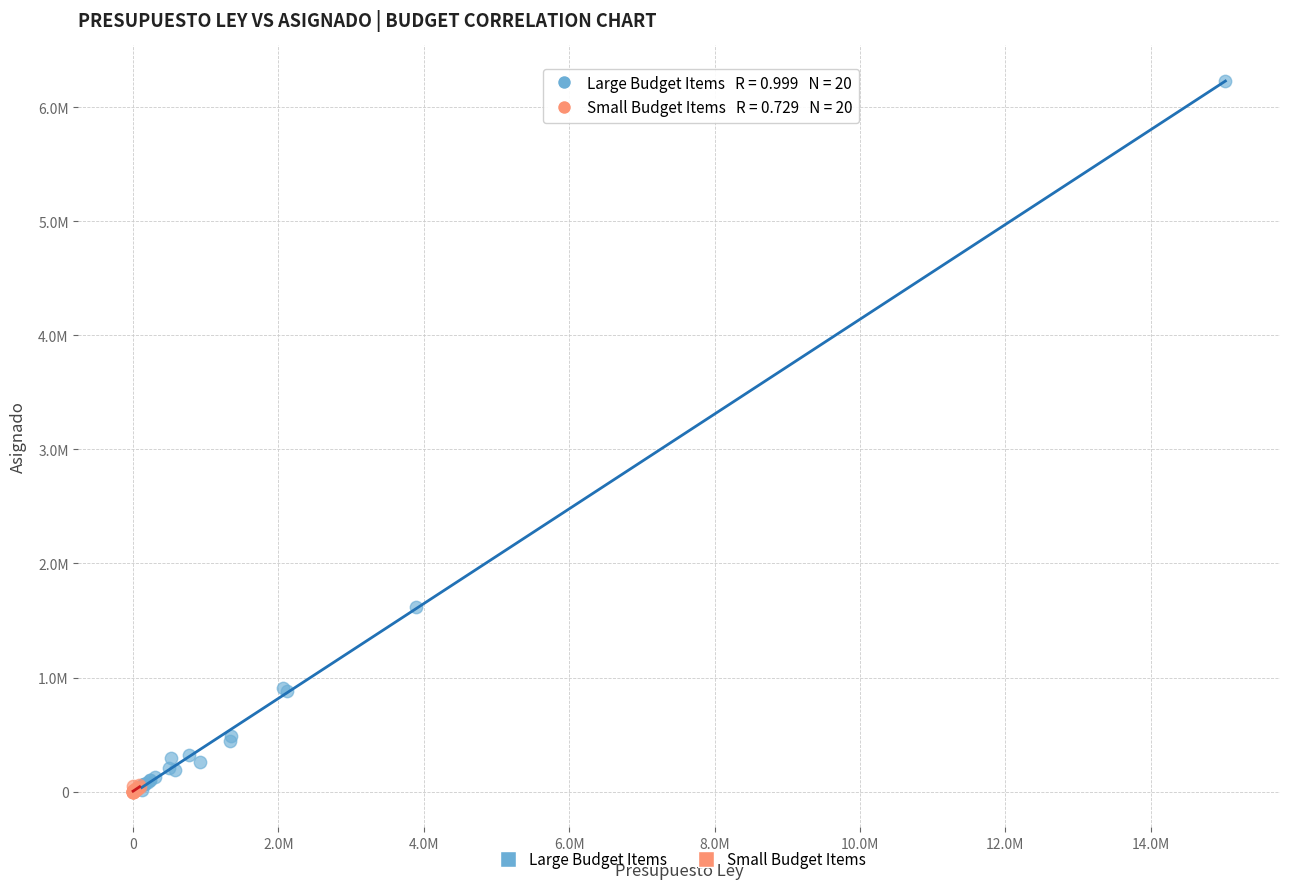

What are all the series names shown in the legend?

Large Budget Items, Small Budget Items